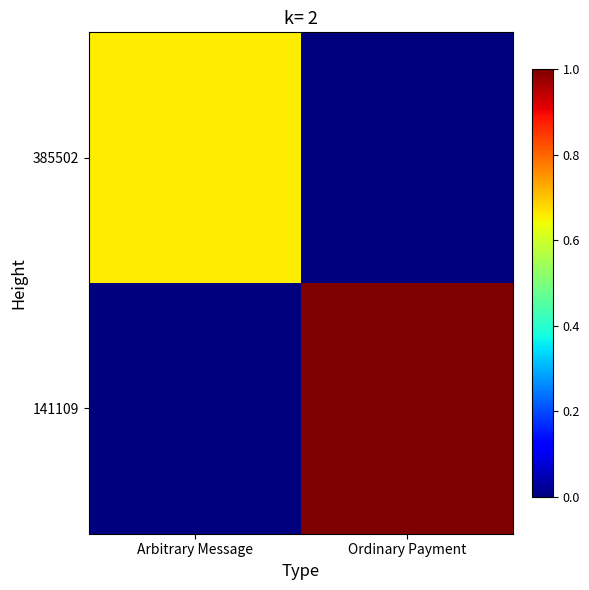

Reading left to right, transcribe all the data shown in this chart.

385502: Arbitrary Message=0.7	Ordinary Payment=0.0
141109: Arbitrary Message=0.0	Ordinary Payment=1.0